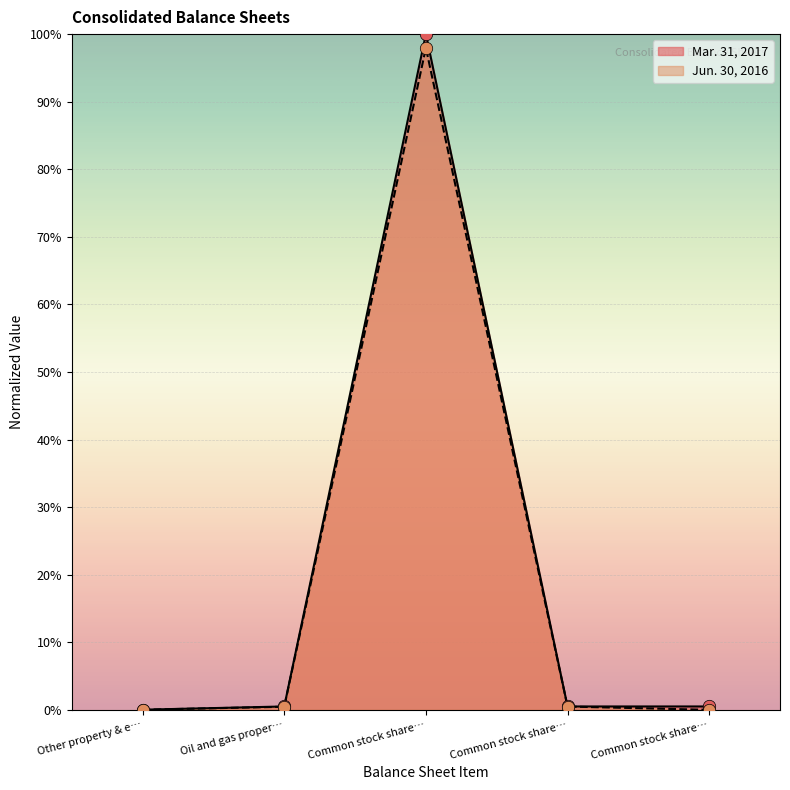

Which series contains the lowest Y value?

Jun. 30, 2016